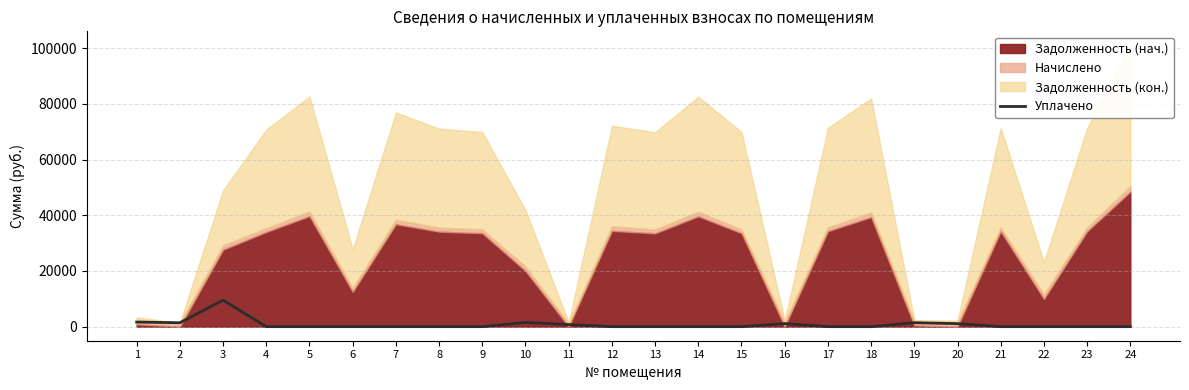

Does the chart display data point markers on the line(s)?

No